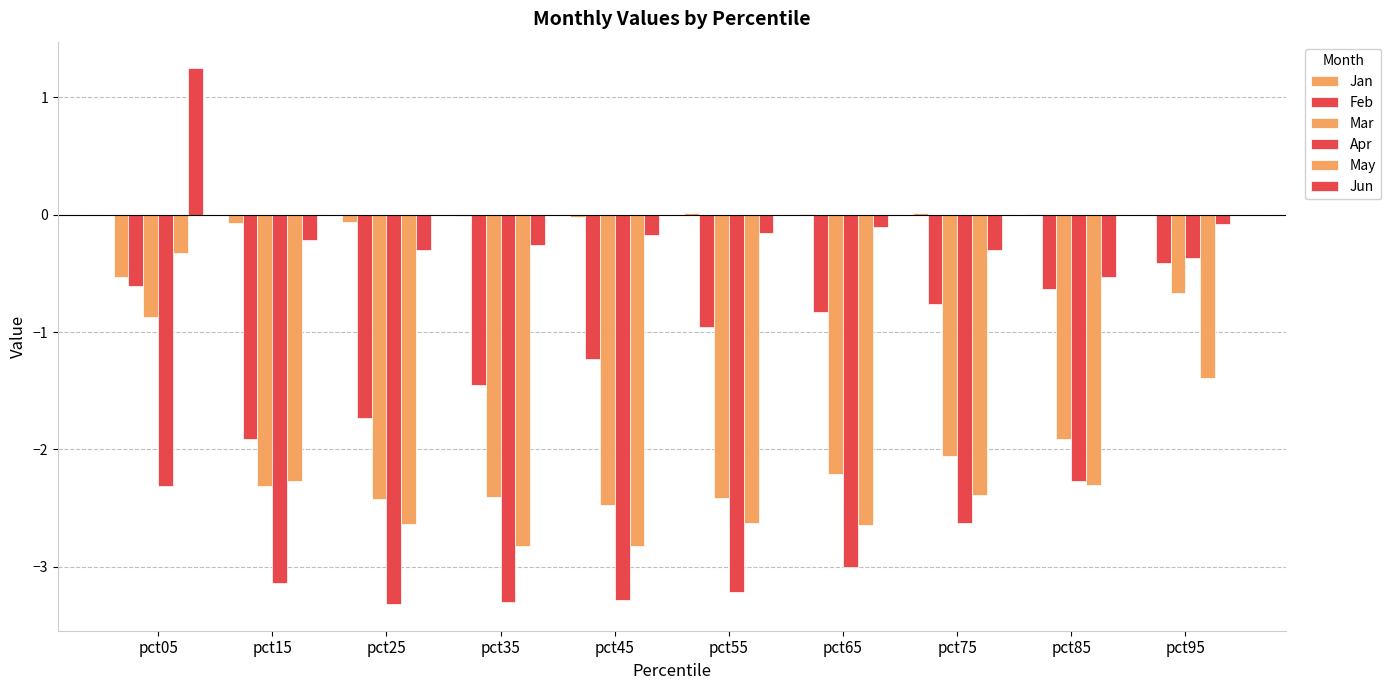

What is the total value across all series at pct75?

-8.1